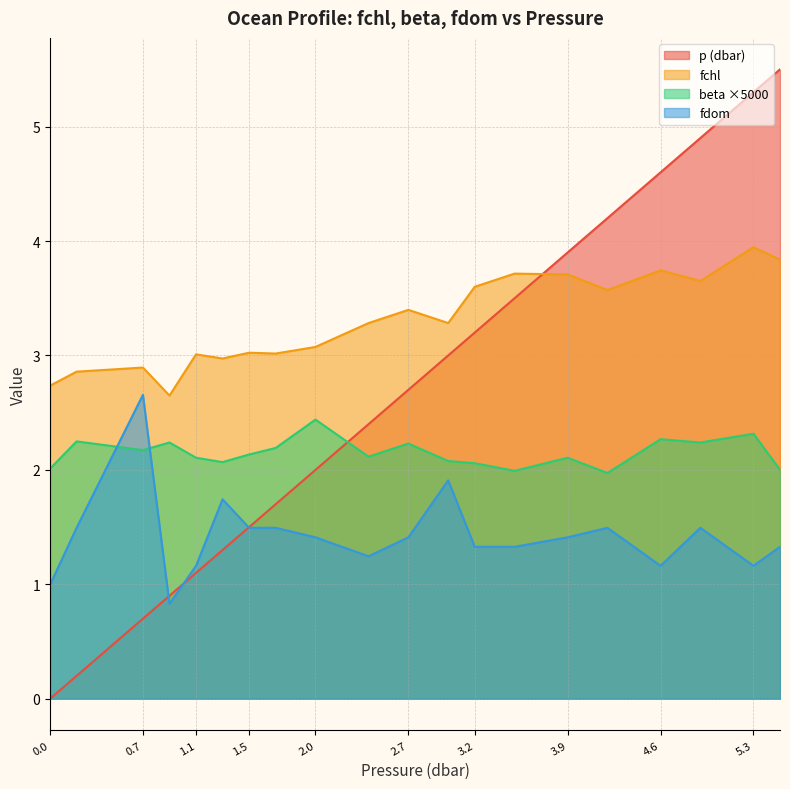

True or false: fdom and beta cross at least once.

True